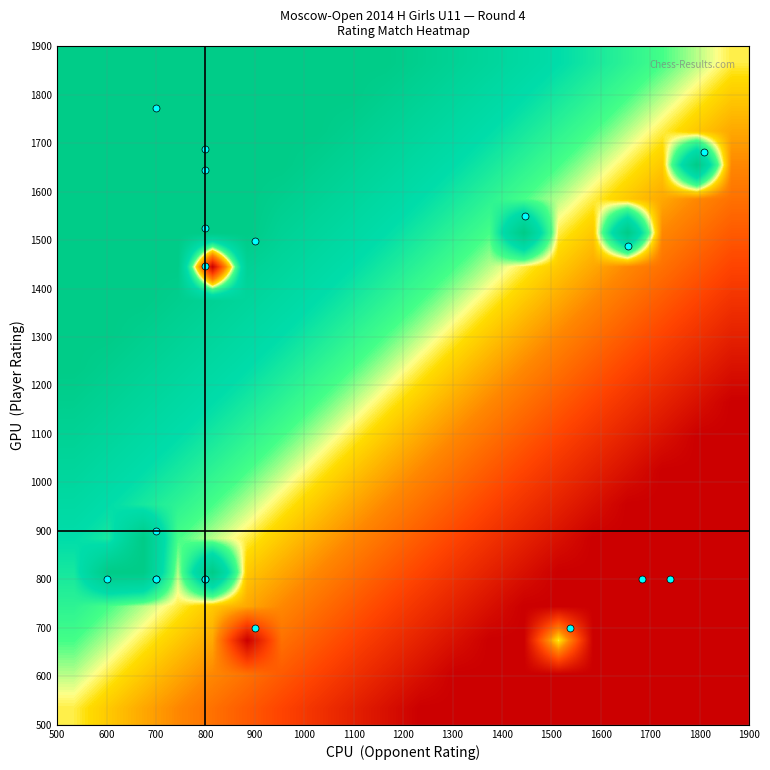

Count the number of data series in this chart.

20